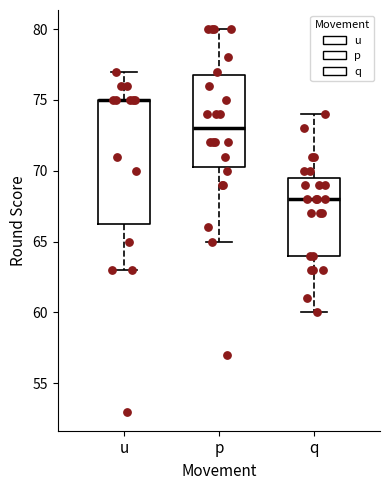

Reading left to right, transcribe this box plot: for each box, give where its median line is, the range the box spans, and where its two whiskers end, as read against the y-axis. The values are not printed on the chart, so give them approximately, as read against the axis.

u: median 75.0 (drawn on the box's upper edge), box 66.5 to 75.0, whiskers 63.0 to 77.0
p: median 73.0, box 70.5 to 77.0, whiskers 65.0 to 80.0
q: median 68.0, box 64.0 to 69.5, whiskers 60.0 to 74.0